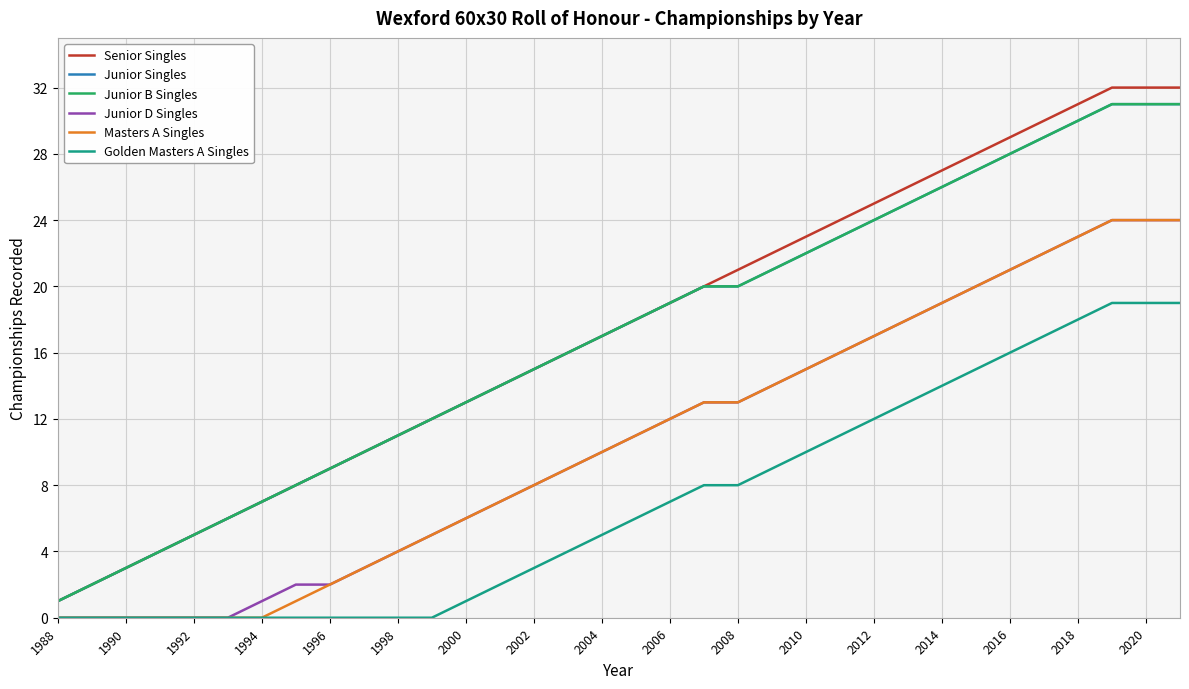

Is this an area chart (filled region under the line)?

No